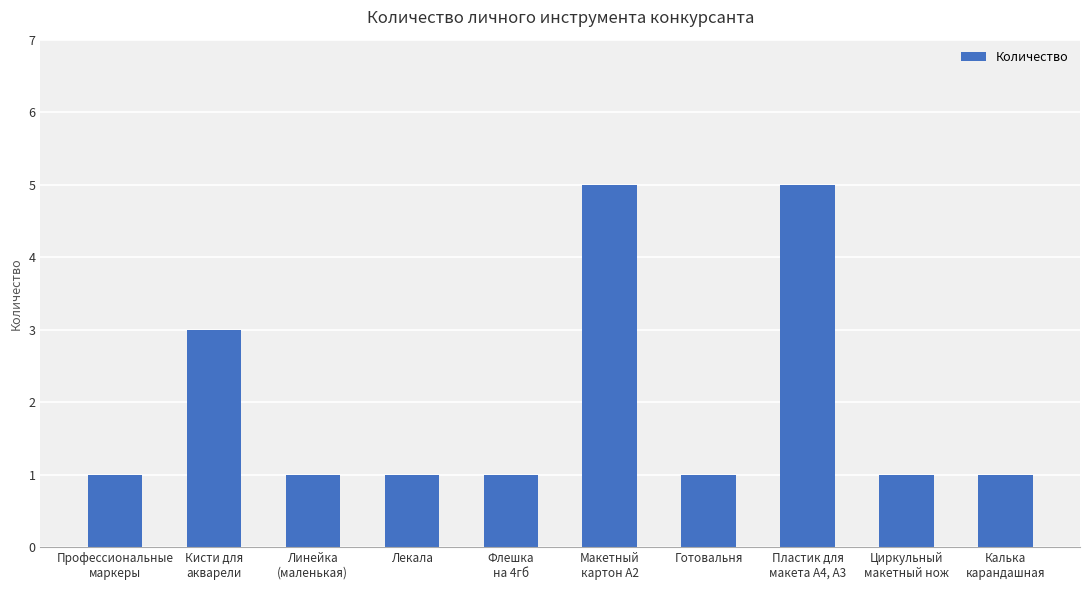

Where is the data nearest to the value 3?

Кисти для
акварели